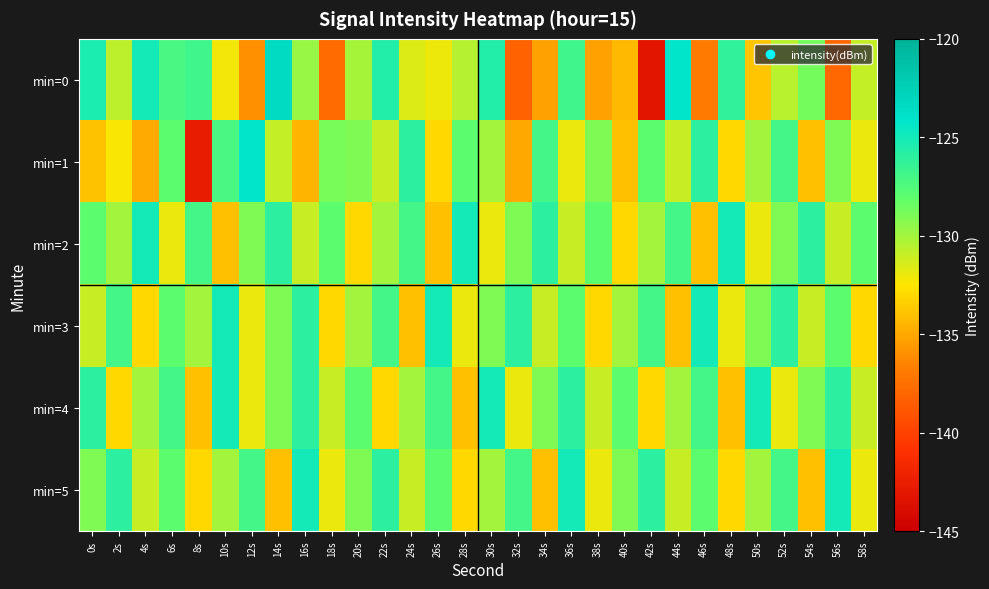

What is the difference between the highest and lowest values at 52s?

6.0